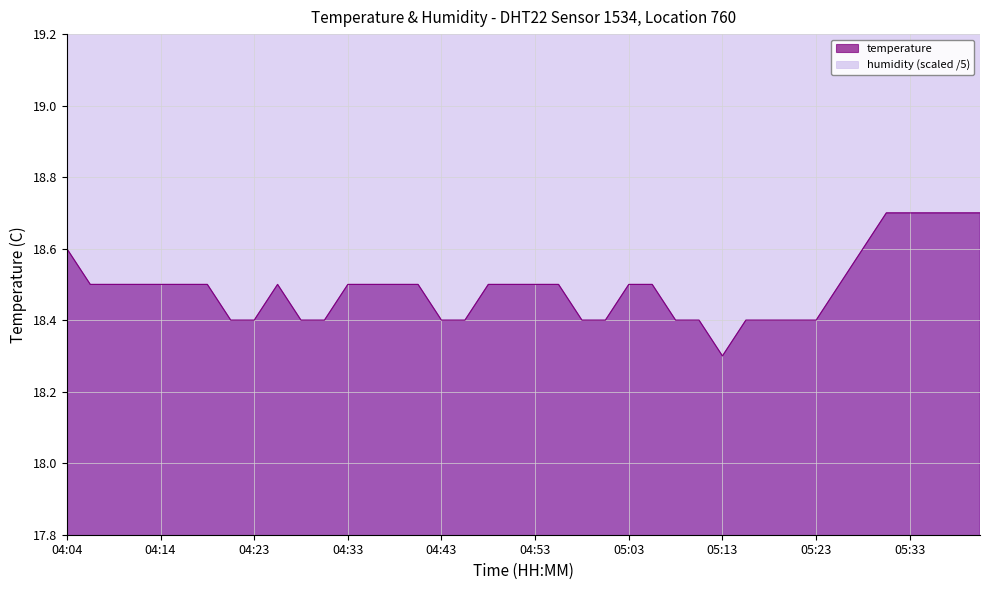

At which category does the data reach its first local peak?

04:26